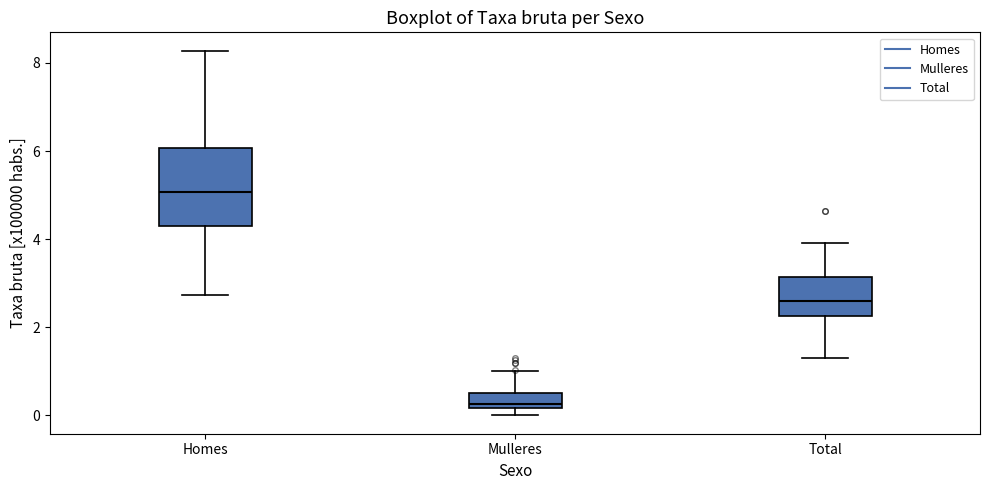

Reading left to right, transcribe this box plot: for each box, give where its median line is, the range the box spans, and where its two whiskers end, as read against the y-axis. The values are not printed on the chart, so give them approximately, as read against the axis.

Homes: median 5.0, box 4.4 to 6.0, whiskers 2.8 to 8.2
Mulleres: median 0.2 (just above the box's lower edge), box 0.2 to 0.6, whiskers 0.0 to 1.0
Total: median 2.6, box 2.2 to 3.2, whiskers 1.4 to 4.0